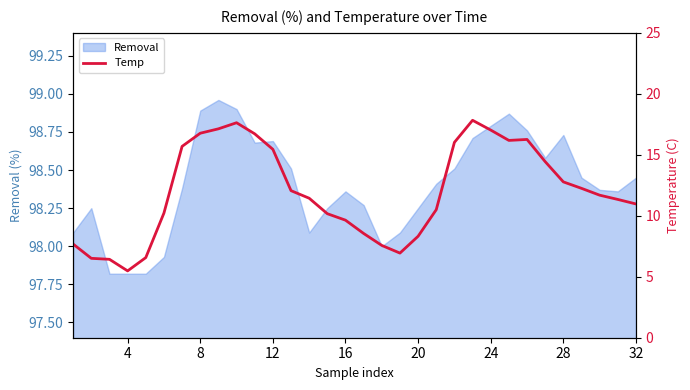

True or false: Removal has a value of 55.9 at 28.

False